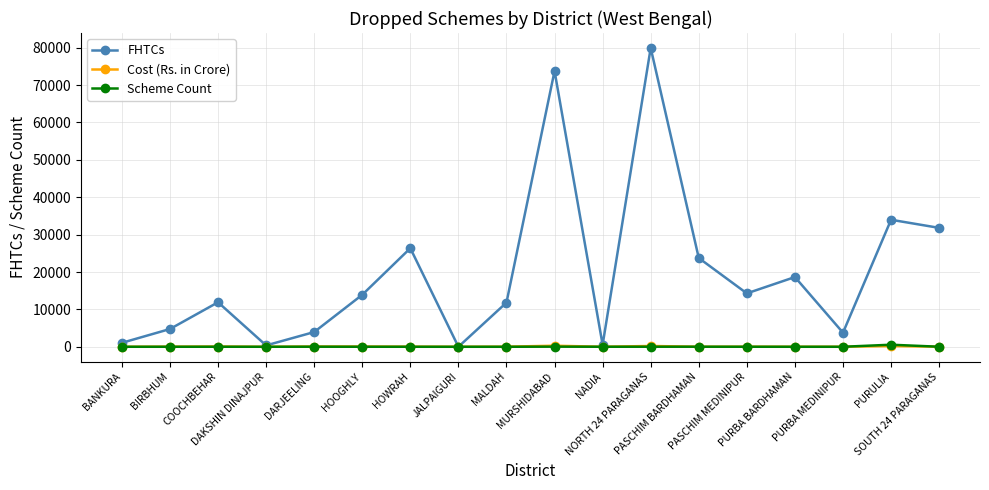

Which series has the largest total across all categories?

FHTCs